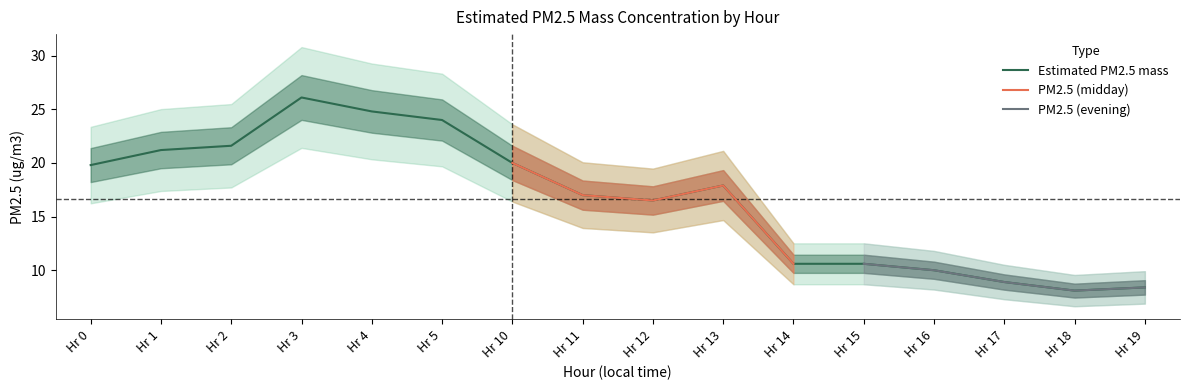

Is it true that Estimated PM2.5 mass equals 37.2 at Hr 3?

False